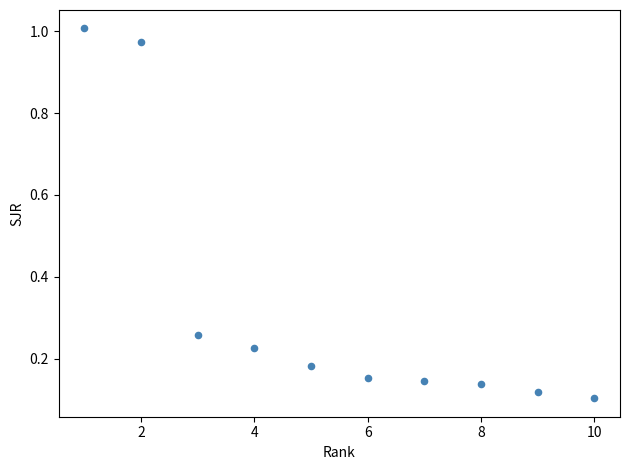

What is the average X value?

5.5